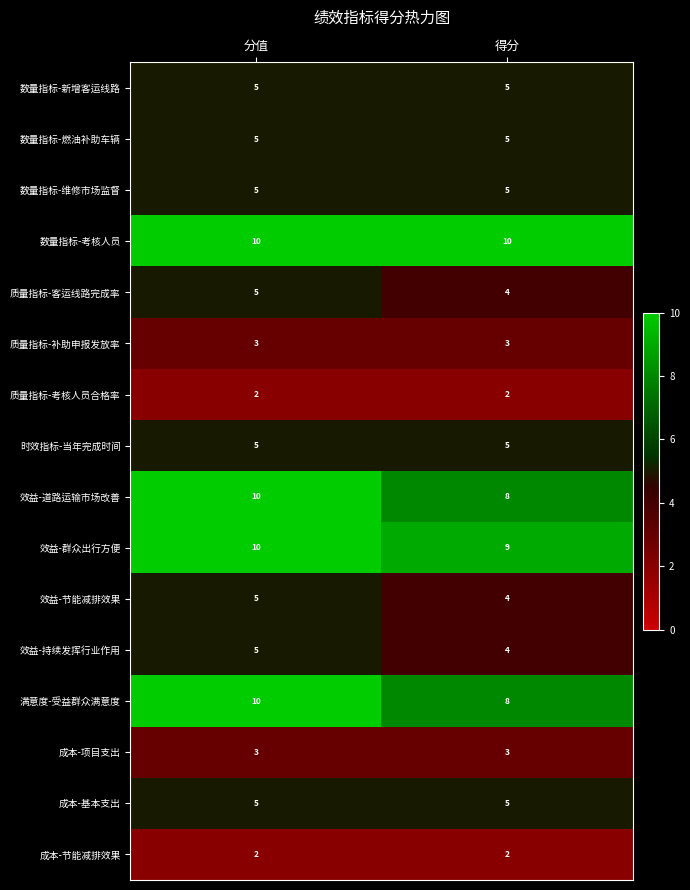

What is the sum of the 满意度-受益群众满意度 values at 分值 and 得分?

18